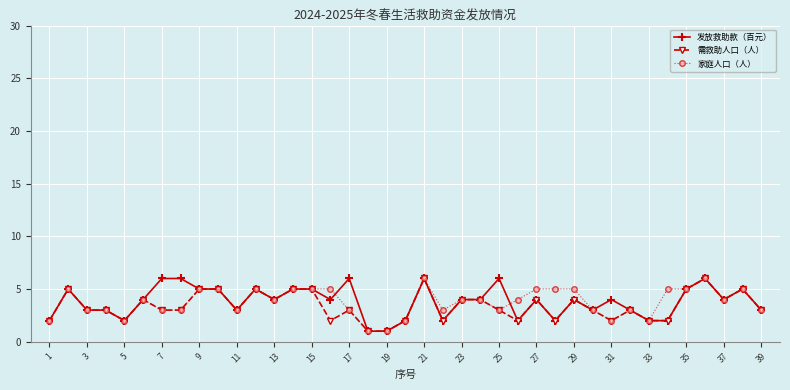

What are all the series names shown in the legend?

发放救助款（百元）, 需救助人口（人）, 家庭人口（人）